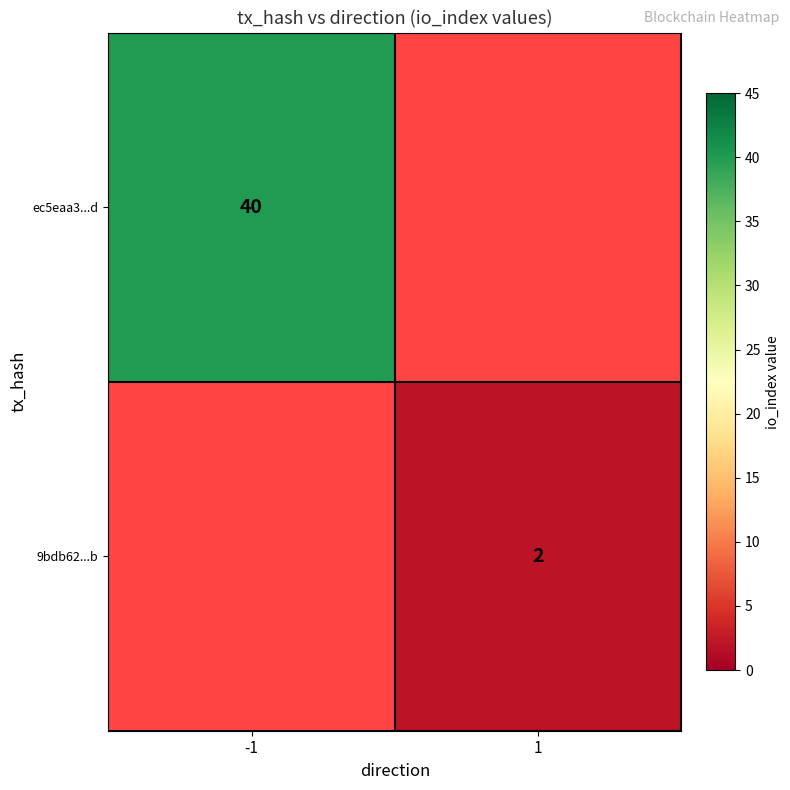

Is the value of ec5eaa3...d at -1 greater than the value of 9bdb62...b at 1?

Yes